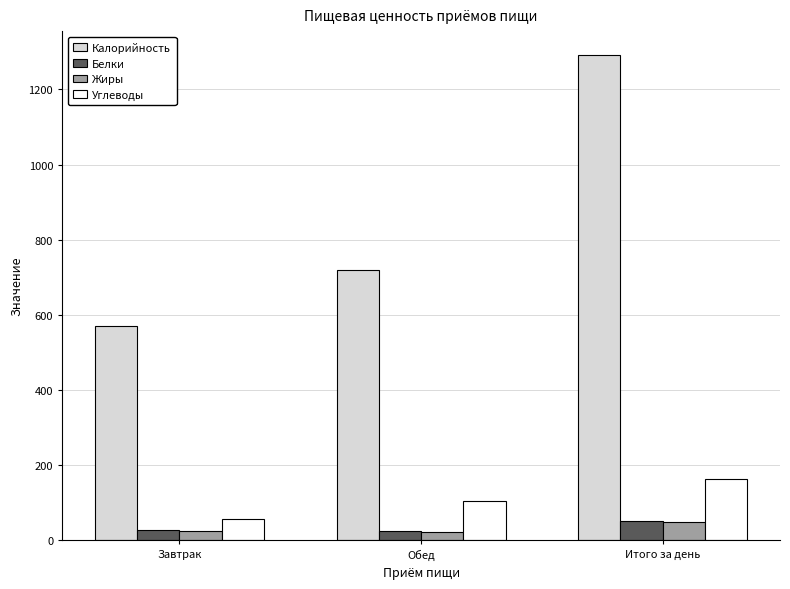

Which series has the widest spread of values?

Калорийность